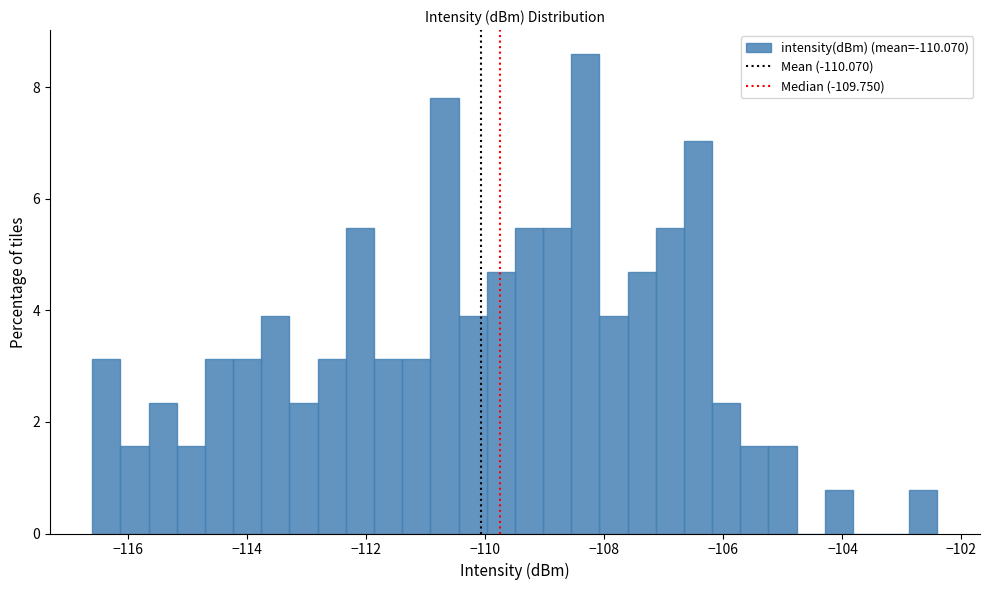

Read against the x-axis, roughly where is the centre of the tallest bar?

-108.4